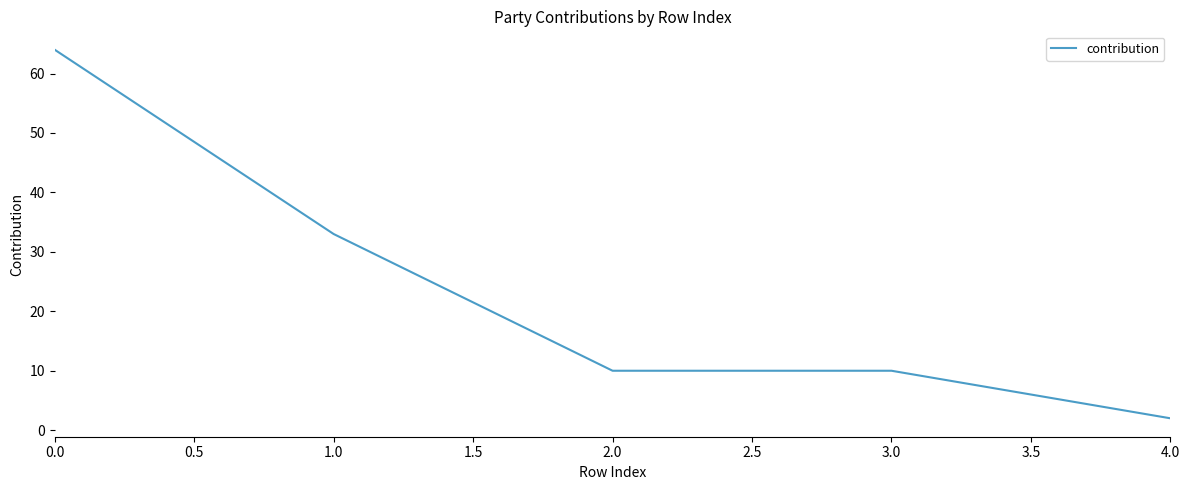

Reading left to right, list all the values displayed in this chart.

64	33	10	10	2